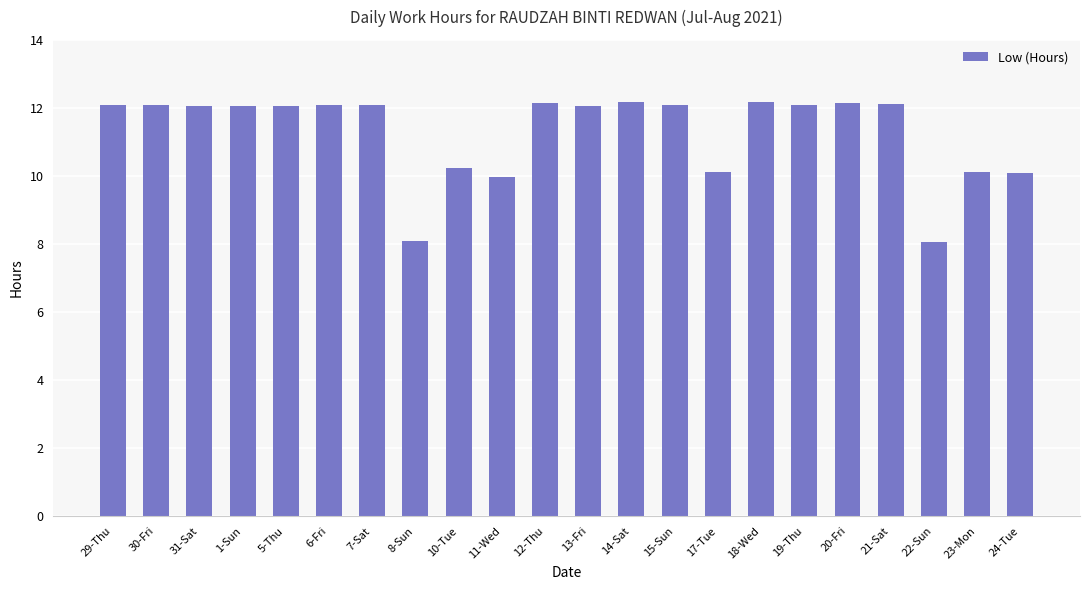

At which label does the data first exceed 12?

29-Thu